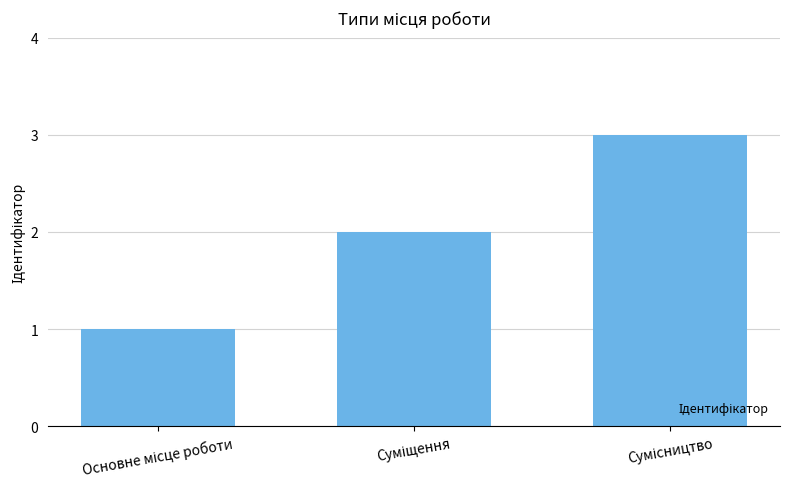

What is the maximum value shown in the chart?

3